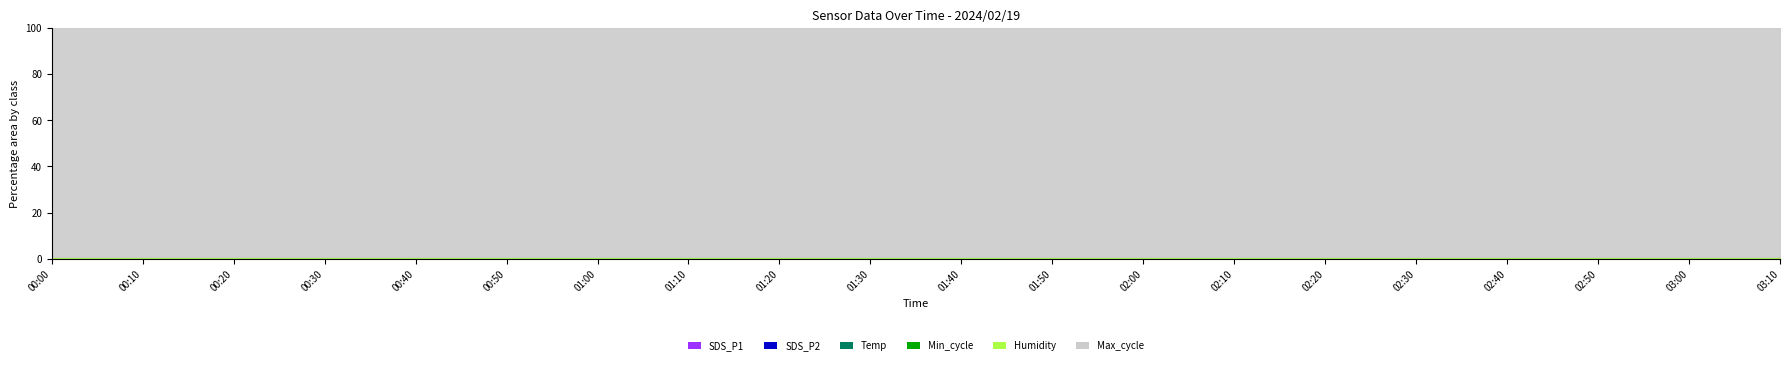

What is the difference between the second highest and second lowest values in the SDS_P1 series?

12.8